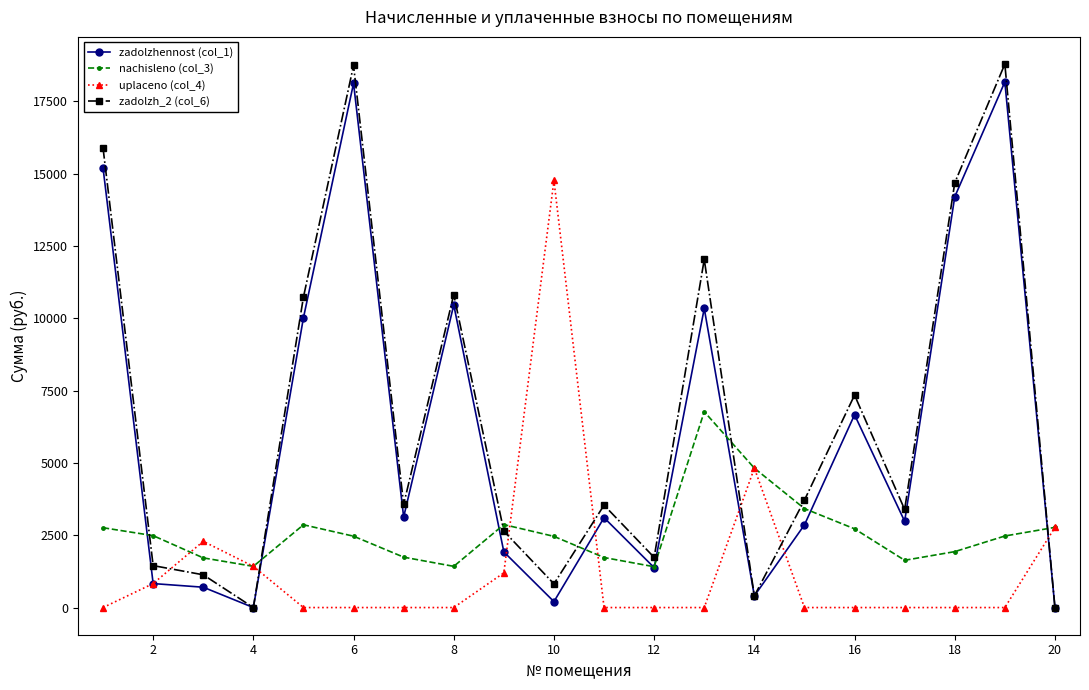

What is the greatest value displayed?

18793.6